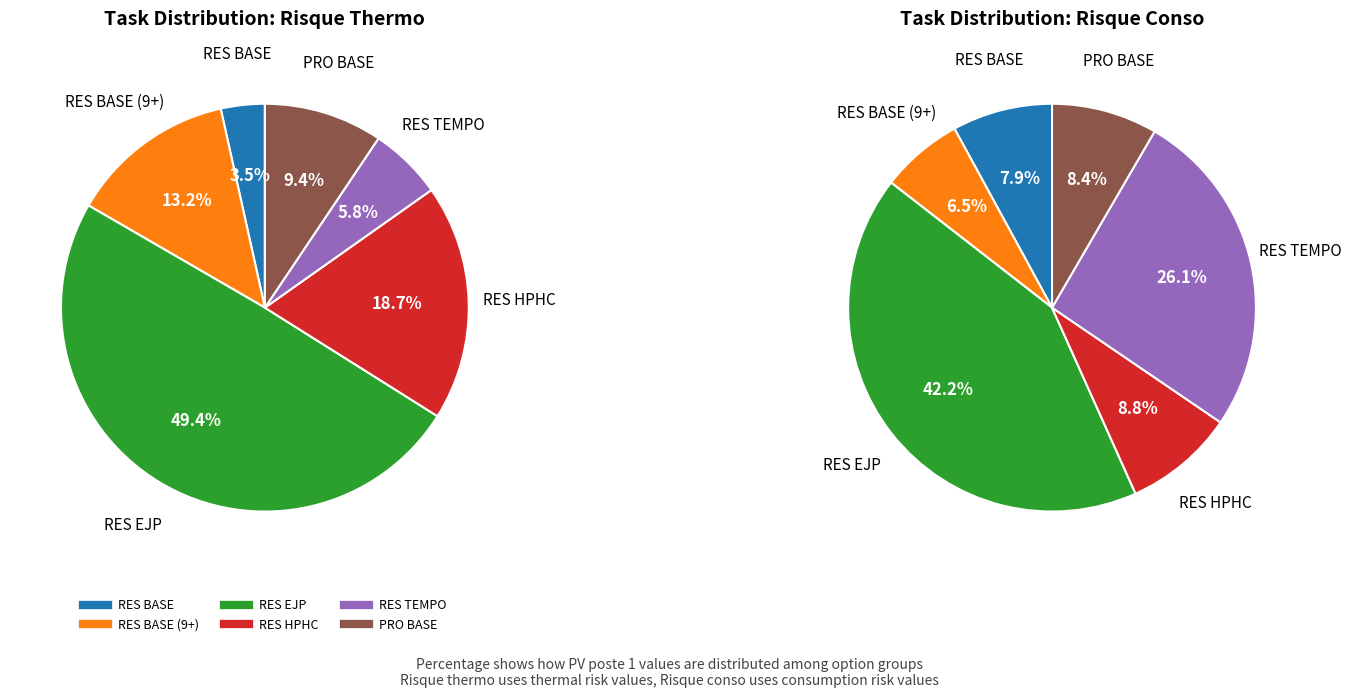

To the nearest percent, what is the combined percentage of RES TEMPO and RES BASE?

9%